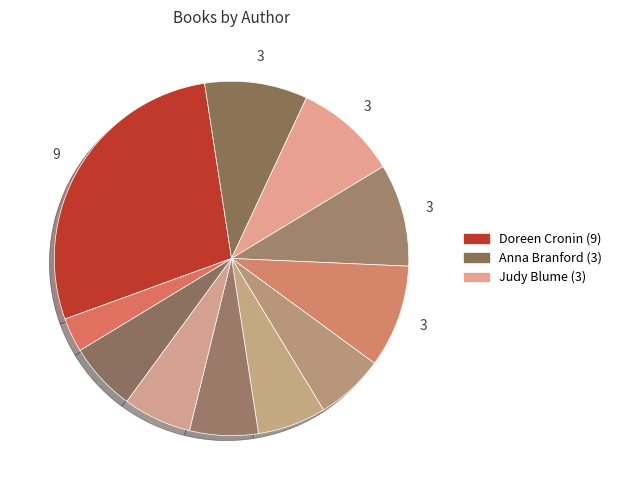

Is there a majority slice in this chart?

No